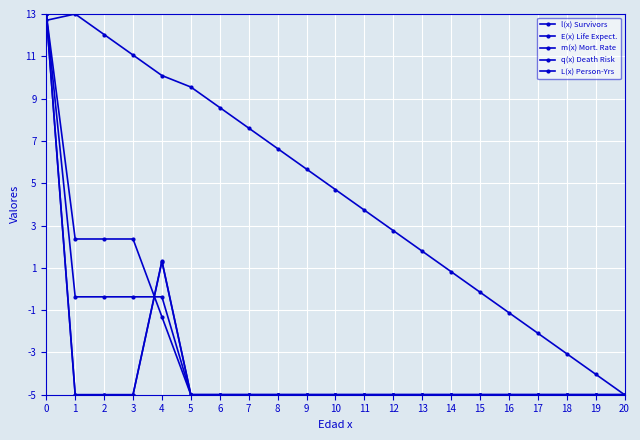

Reading right to left, what are all the values shown in this chart?

l(x) Survivors: -5.0	-5.0	-5.0	-5.0	-5.0	-5.0	-5.0	-5.0	-5.0	-5.0	-5.0	-5.0	-5.0	-5.0	-5.0	-5.0	-0.4	-0.4	-0.4	-0.4	13.0
E(x) Life Expect.: -5.0	-4.0	-3.1	-2.1	-1.1	-0.2	0.8	1.8	2.8	3.7	4.7	5.7	6.6	7.6	8.6	9.5	10.1	11.1	12.0	13.0	12.7
m(x) Mort. Rate: -5.0	-5.0	-5.0	-5.0	-5.0	-5.0	-5.0	-5.0	-5.0	-5.0	-5.0	-5.0	-5.0	-5.0	-5.0	-5.0	1.3	-5.0	-5.0	-5.0	13.0
q(x) Death Risk: -5.0	-5.0	-5.0	-5.0	-5.0	-5.0	-5.0	-5.0	-5.0	-5.0	-5.0	-5.0	-5.0	-5.0	-5.0	-5.0	1.3	-5.0	-5.0	-5.0	13.0
L(x) Person-Yrs: -5.0	-5.0	-5.0	-5.0	-5.0	-5.0	-5.0	-5.0	-5.0	-5.0	-5.0	-5.0	-5.0	-5.0	-5.0	-5.0	-1.3	2.4	2.4	2.4	13.0